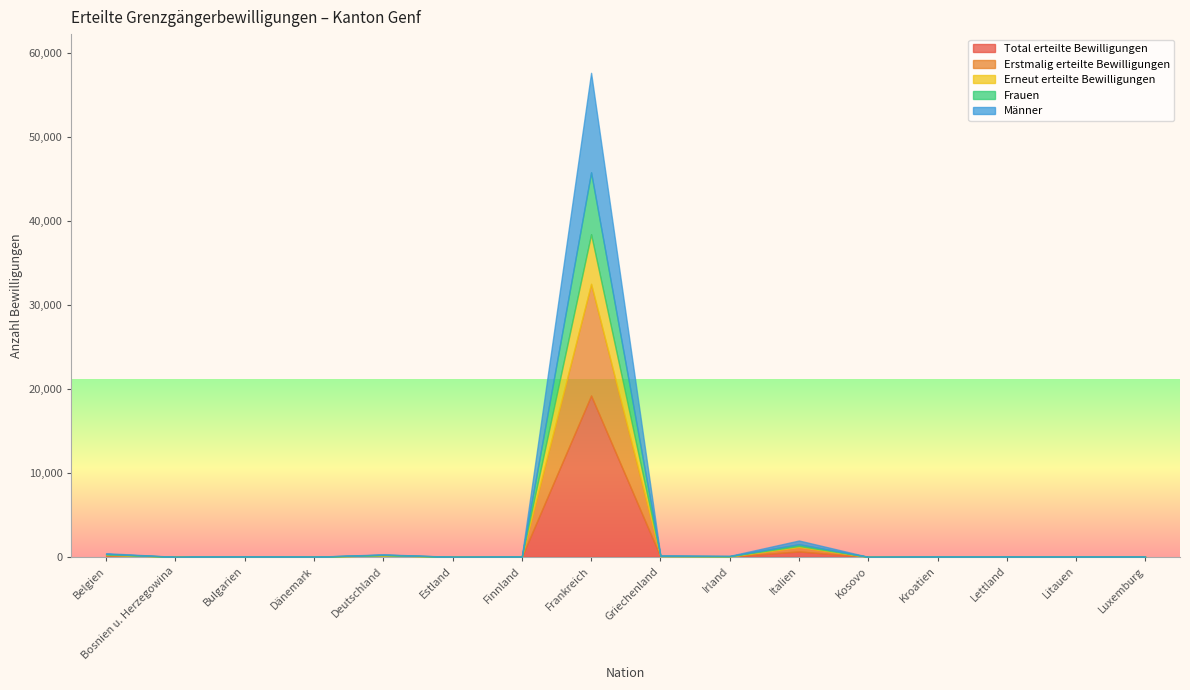

True or false: Frauen has a value of 3728 at Kosovo.

False